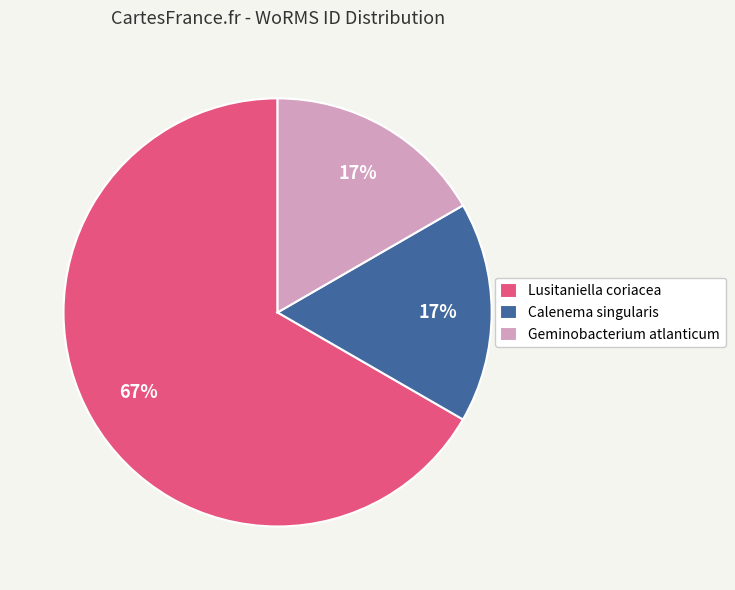

Do Calenema singularis and Lusitaniella coriacea together represent more than half of the pie?

Yes